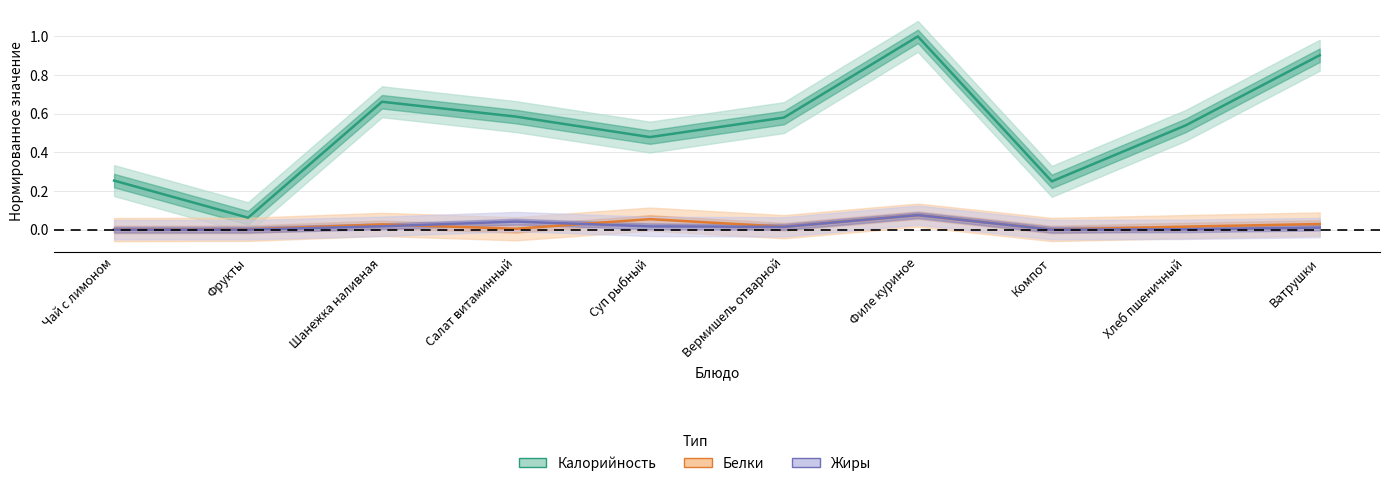

Between Вермишель отварной and Хлеб пшеничный, which is larger?

Вермишель отварной